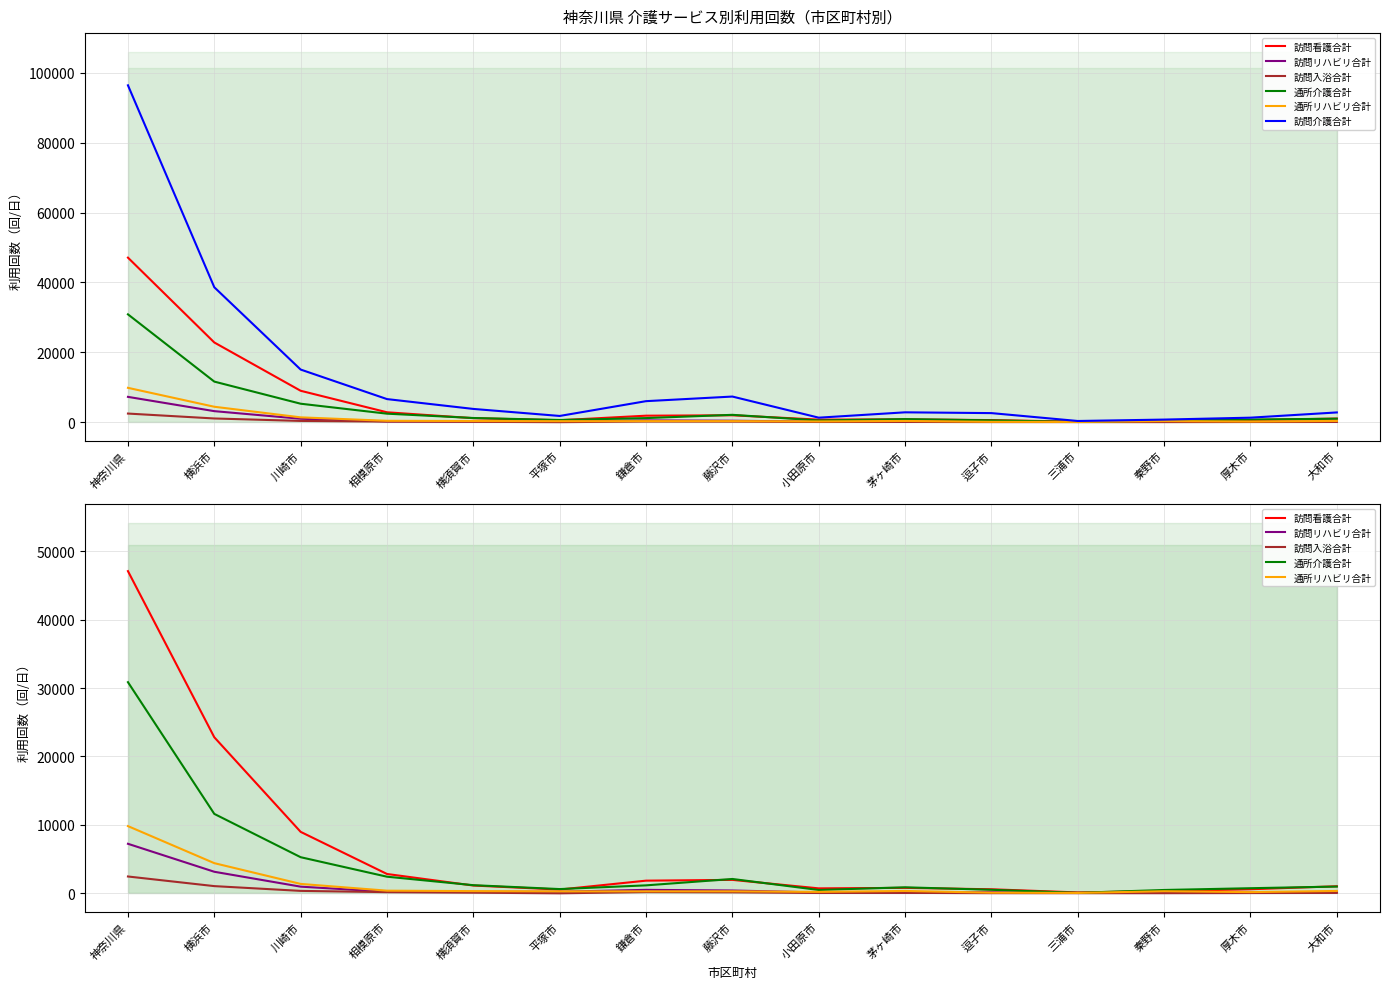

At which category does 訪問リハビリ合計 reach its first local peak?

鎌倉市